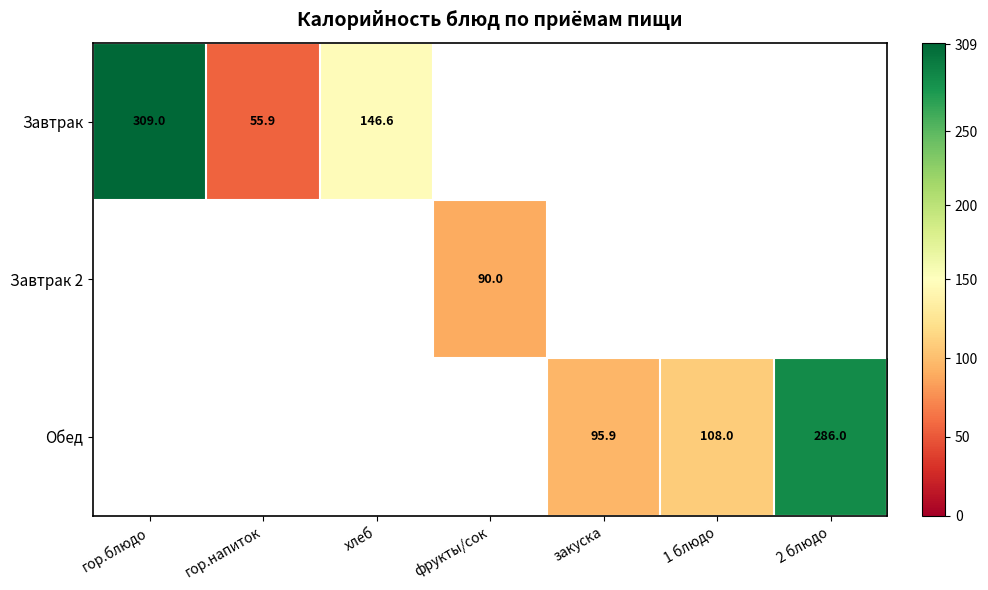

Is it true that Завтрак equals 67.0 at хлеб?

False